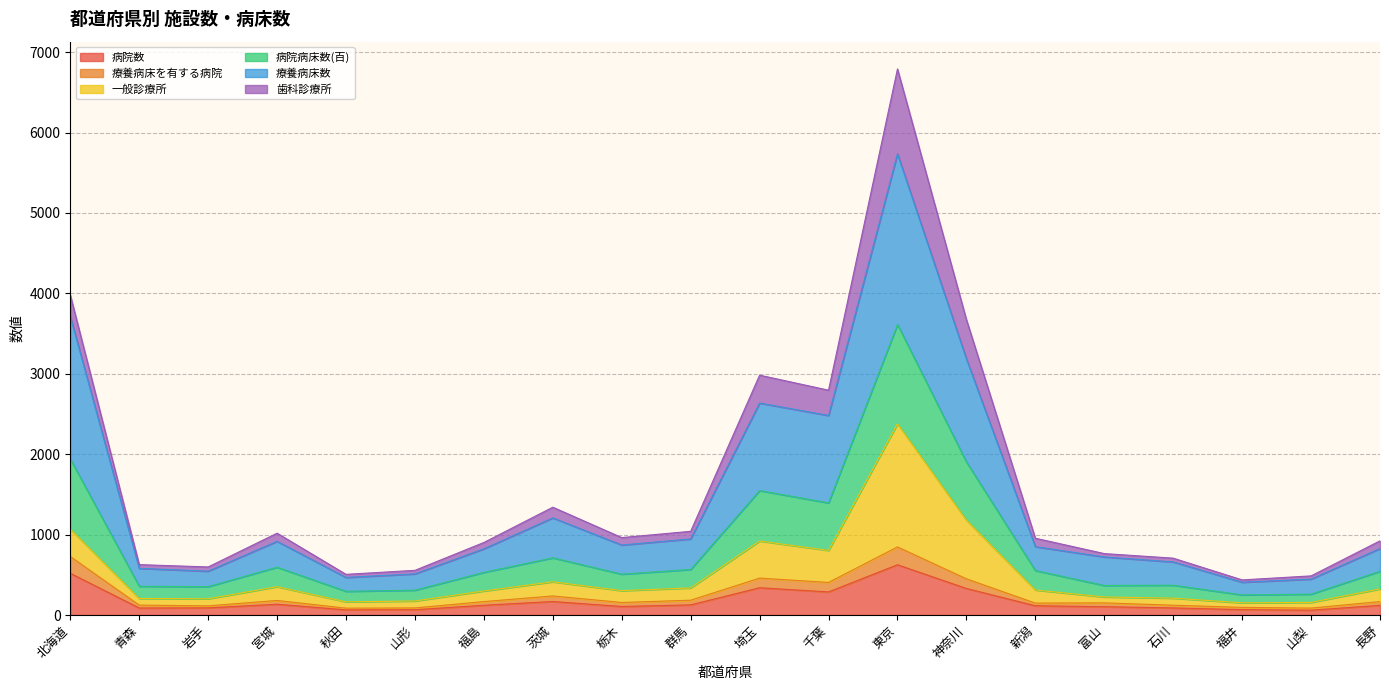

What is the maximum value for 病院数?

625.0